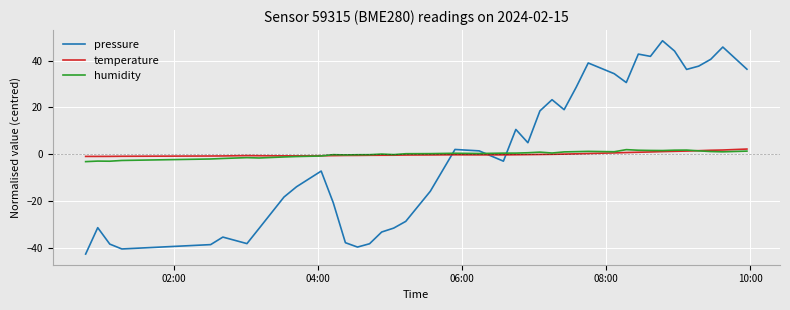

How many times do temperature and pressure cross each other?

3